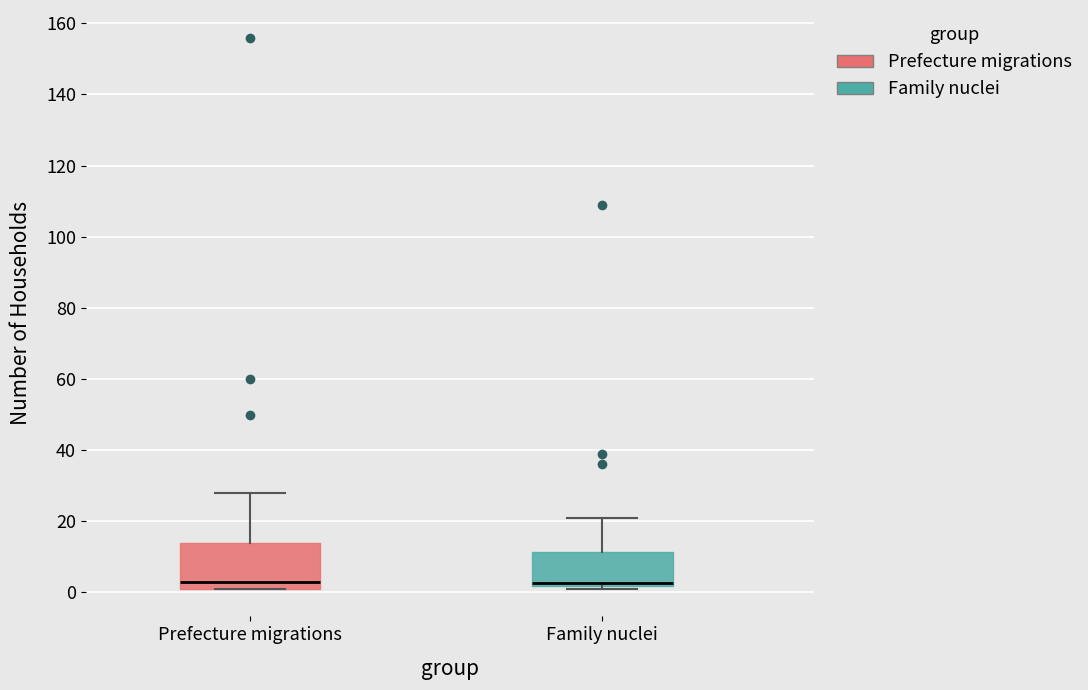

Reading left to right, read every box against the y-axis: the position of its median line, the range the box covers, and the ends of its whiskers. The values are not printed on the chart, so give them approximately, as read against the axis.

Prefecture migrations: median 4, box 2 to 14, whiskers 2 to 28
Family nuclei: median 2 (just above the box's lower edge), box 2 to 12, whiskers 2 (just below the box's lower edge) to 22